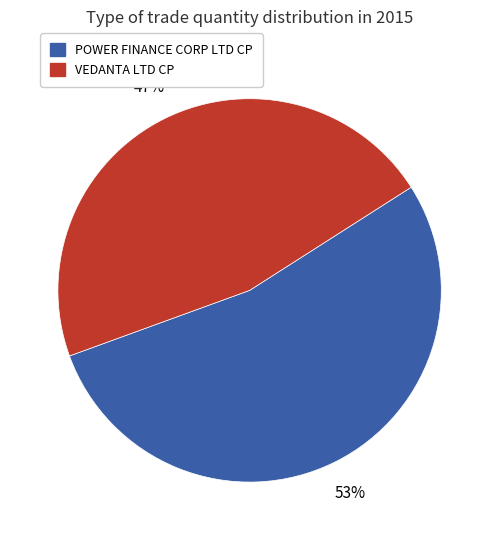

To the nearest percent, what is the average slice percentage?

50%